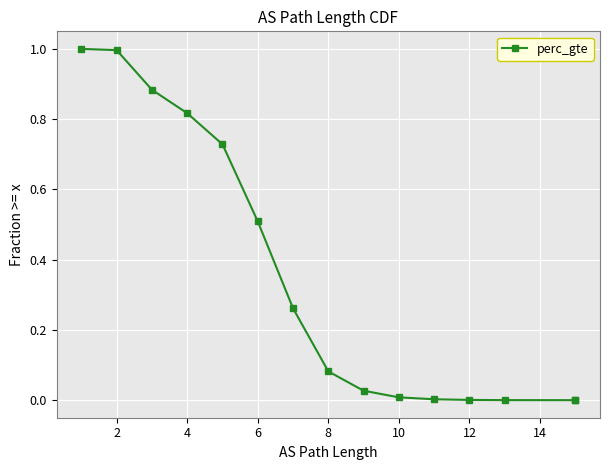

What is the maximum value shown in the chart?

1.0